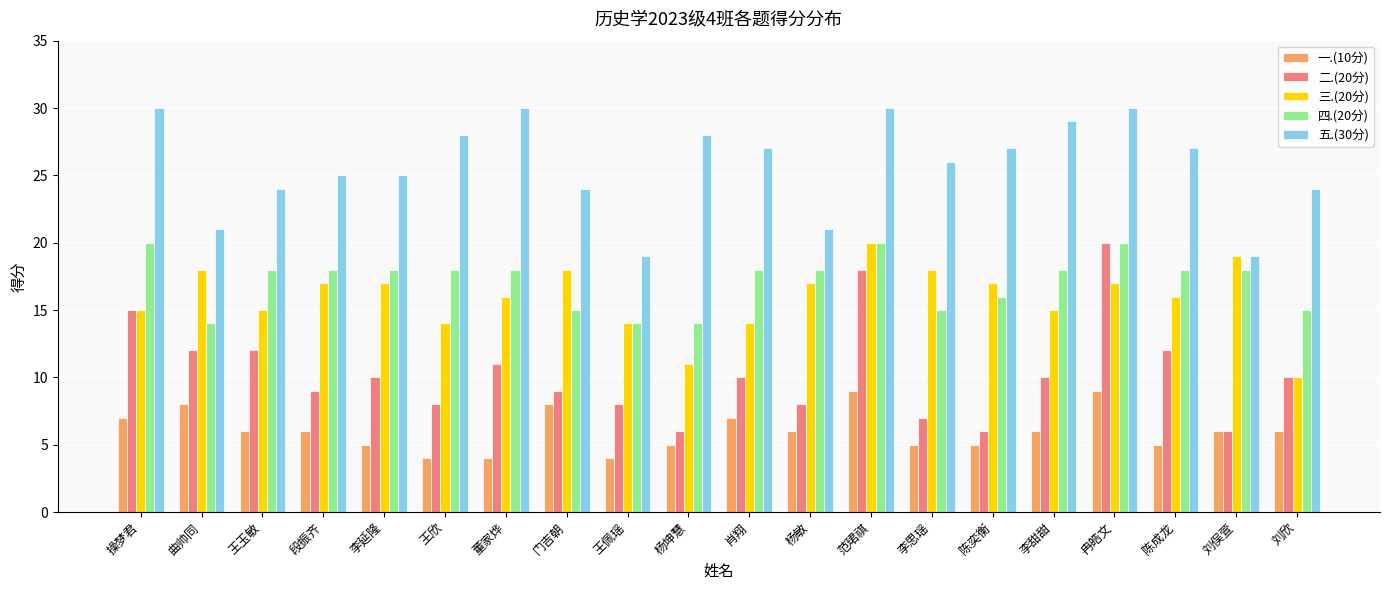

Is it true that 一.(10分) equals 5 at 范珺祺?

False